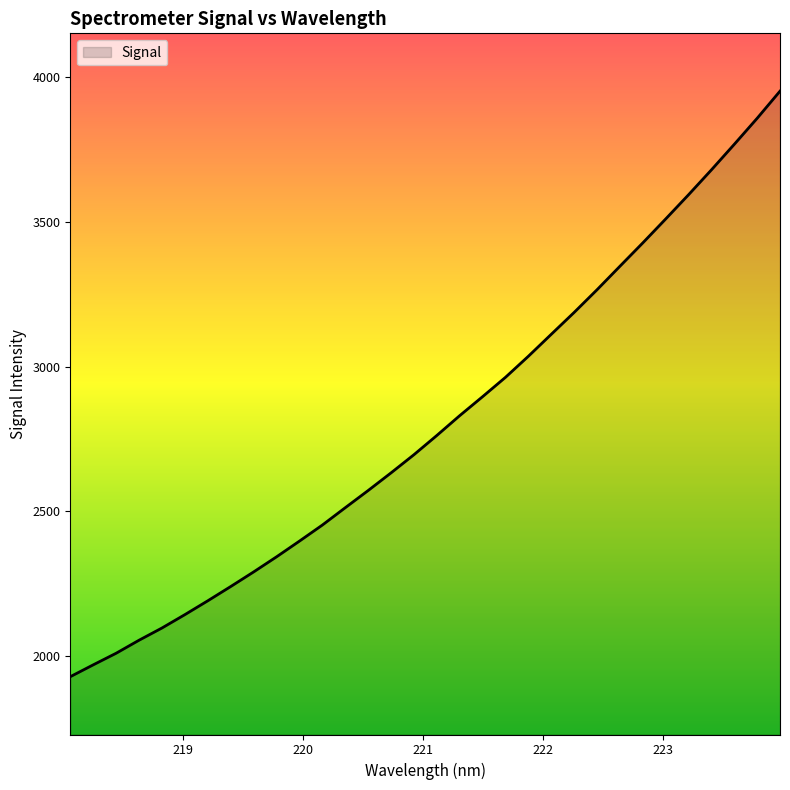

What is the difference between the maximum and minimum values?

2025.8